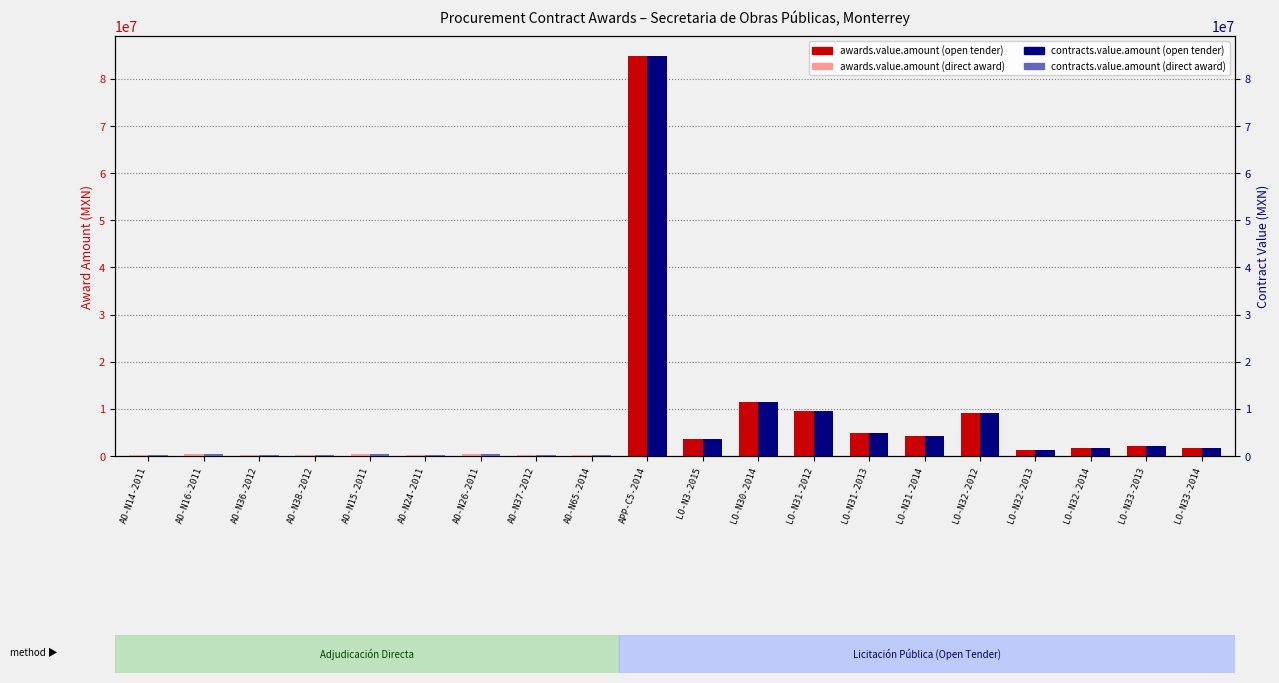

At which label does awards.value.amount first exceed 1704753?

APP-C5-2014